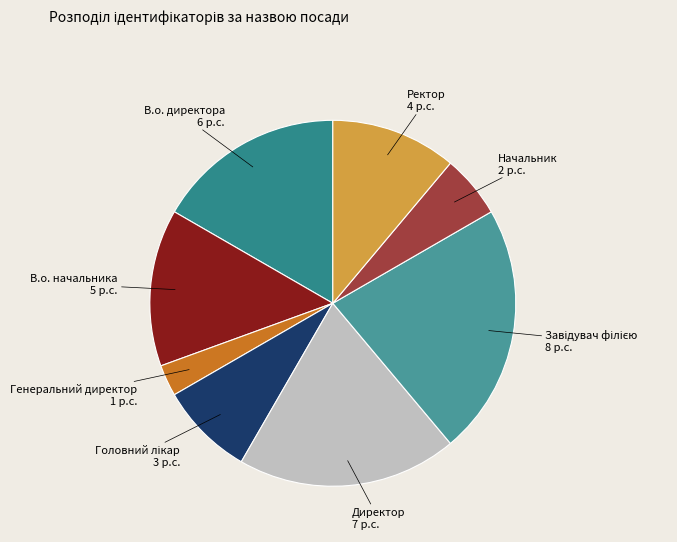

Is it true that В.о. директора 6 p.c. is 26% of the pie?

False